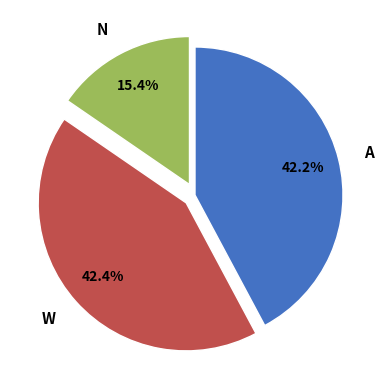

Count the number of slices in the pie.

3